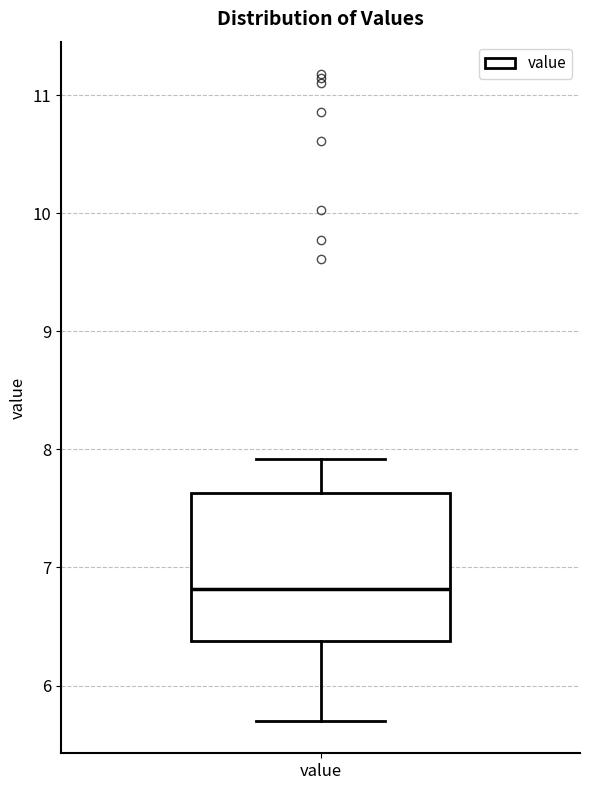

Where is the upper edge of the box for value on the y-axis? The values are not printed on the chart, so give them approximately, as read against the axis.

7.6